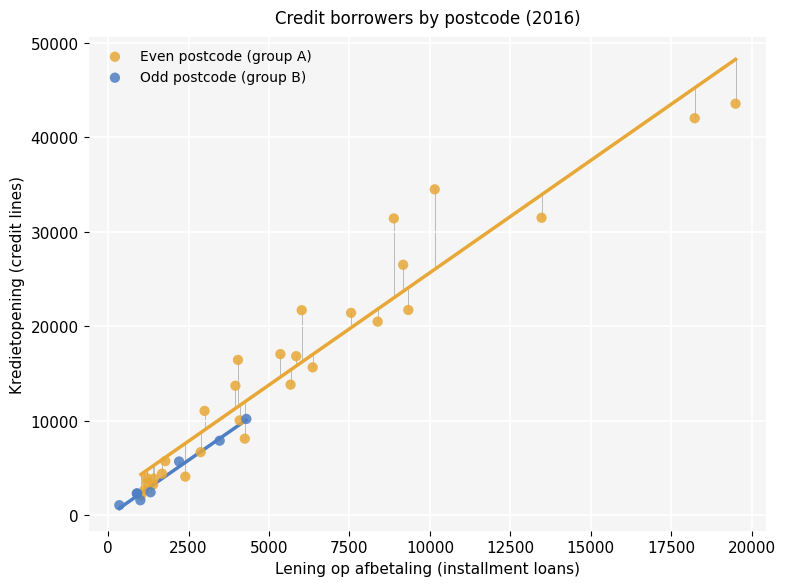

Which series contains the highest Y value?

Even postcode (group A)